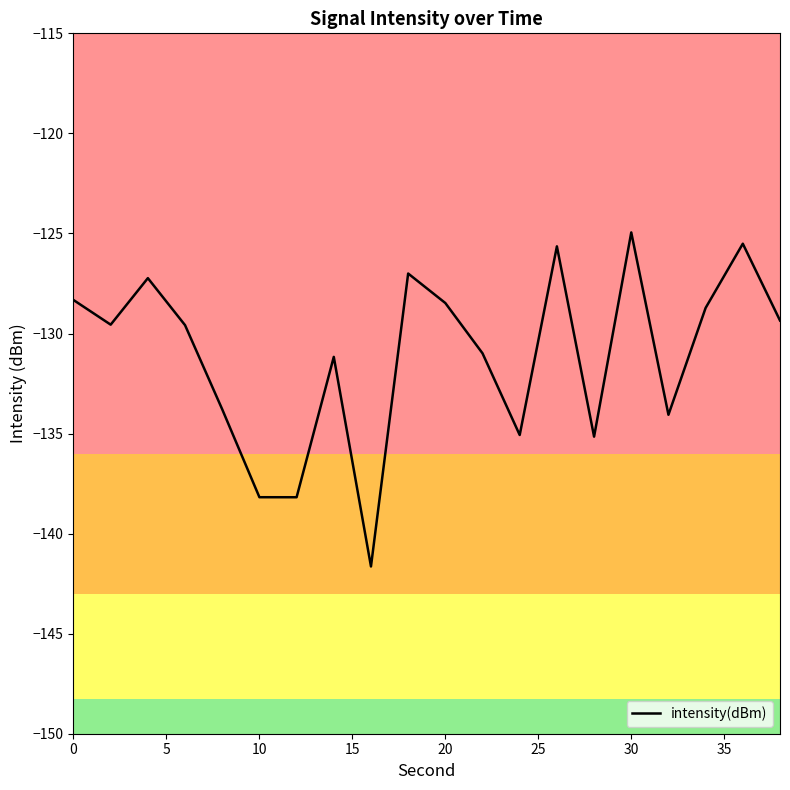

What is the average value?

-131.1